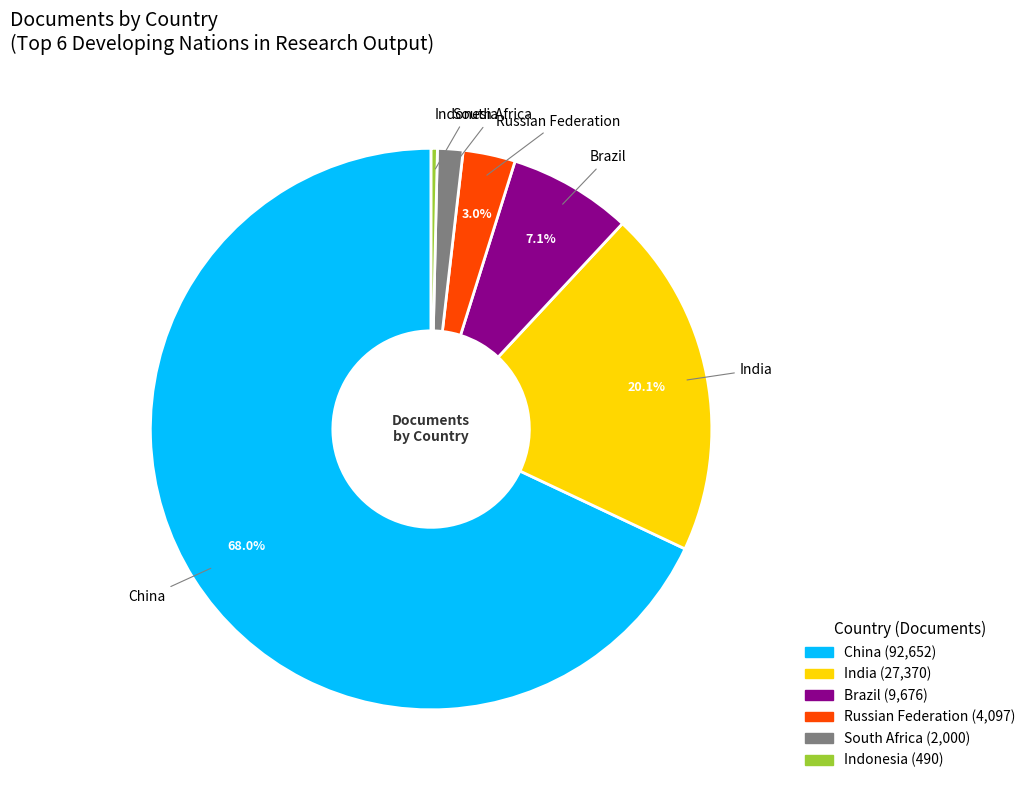

Count the number of slices in the pie.

6